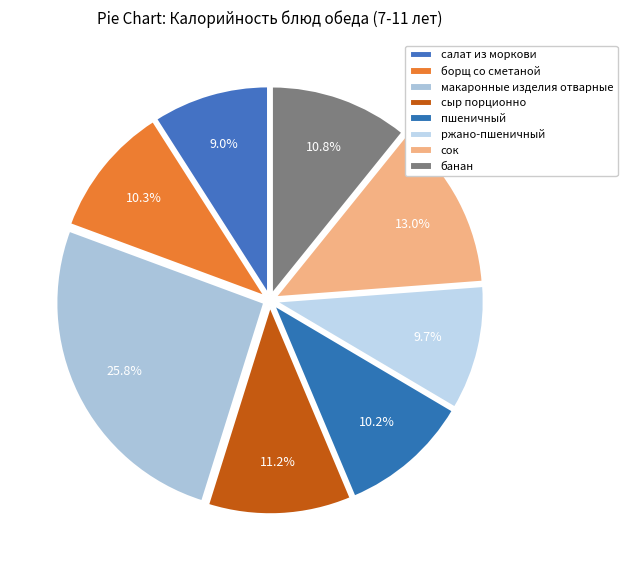

To the nearest percent, what is the difference between the largest and smallest slice percentages?

17%